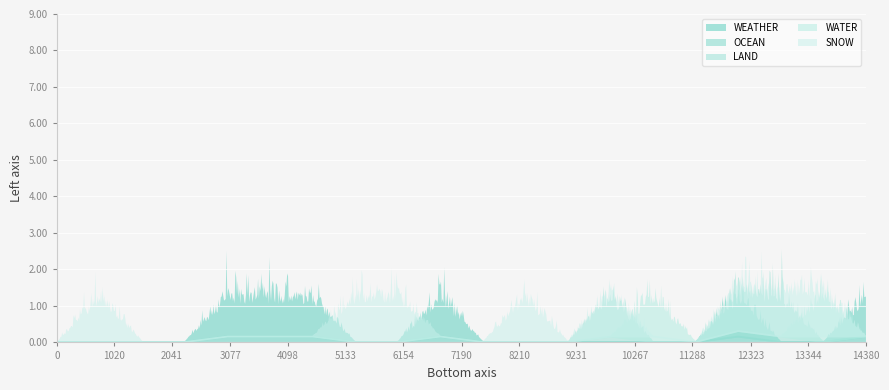

True or false: LAND and OCEAN intersect in this chart.

False